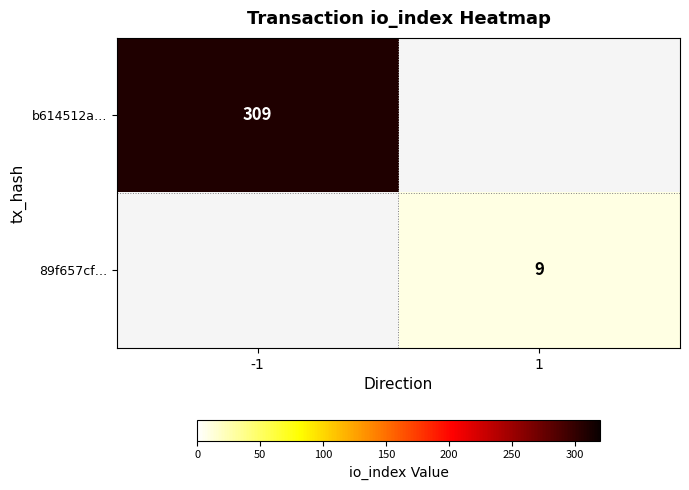

True or false: b614512a… has a value of 309 at -1.

True